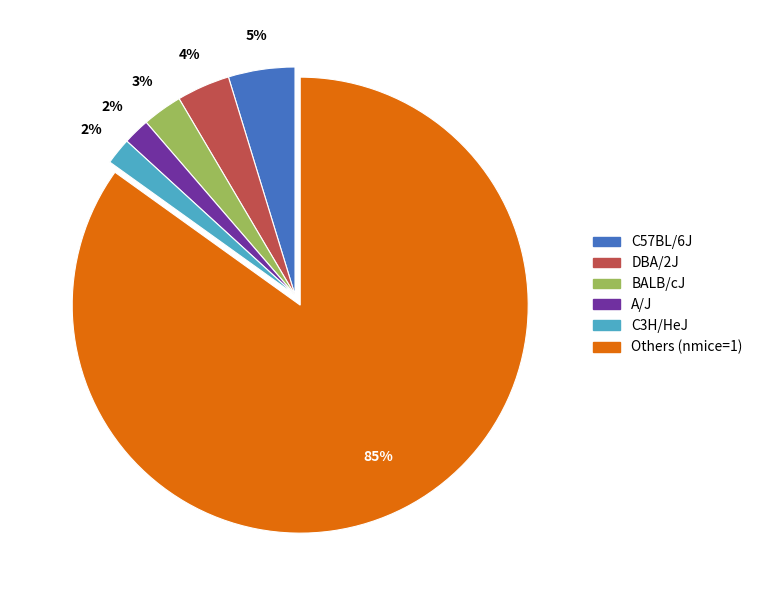

Which has a higher value, C57BL/6J or DBA/2J?

C57BL/6J